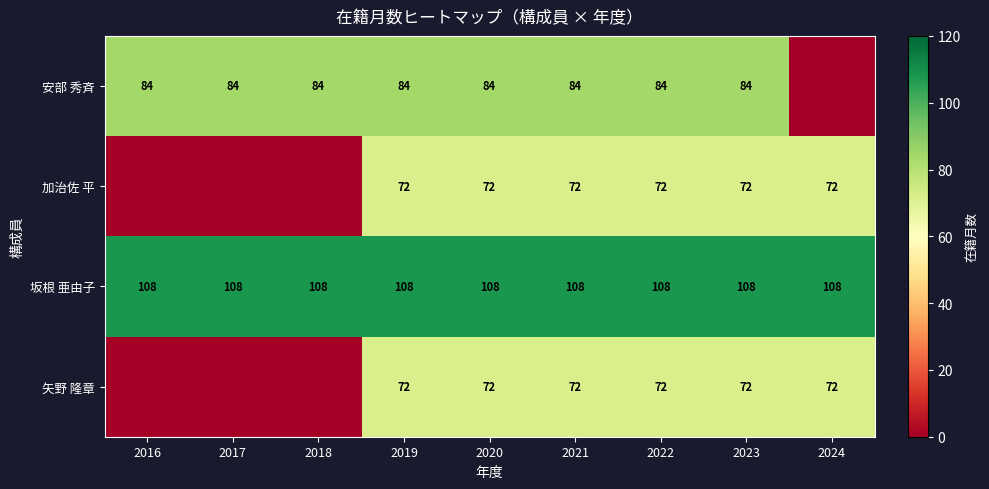

What is the difference between the highest and lowest values at 2022?

36